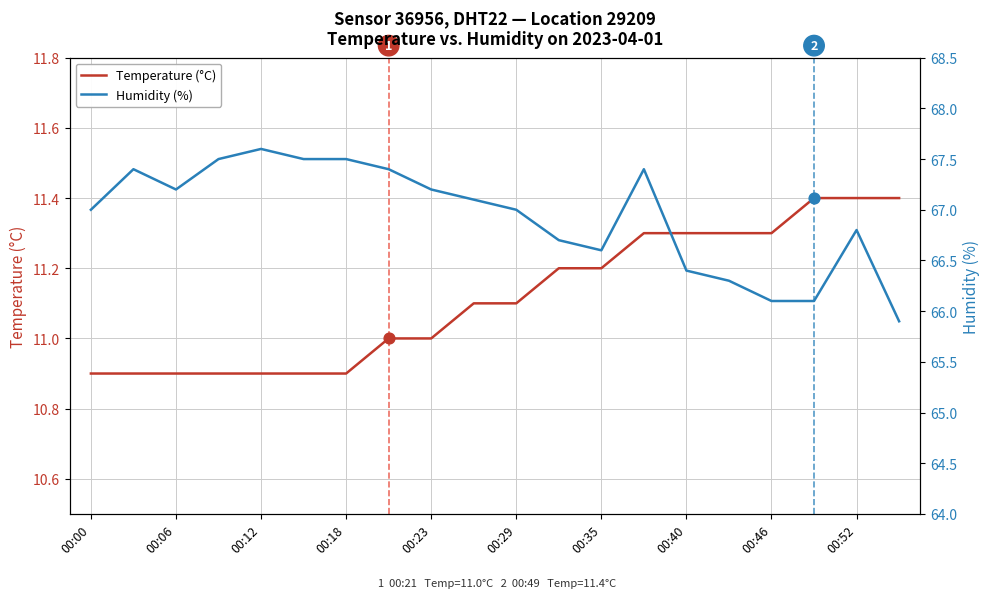

What is the lowest value of the Temperature (°C) series?

10.9